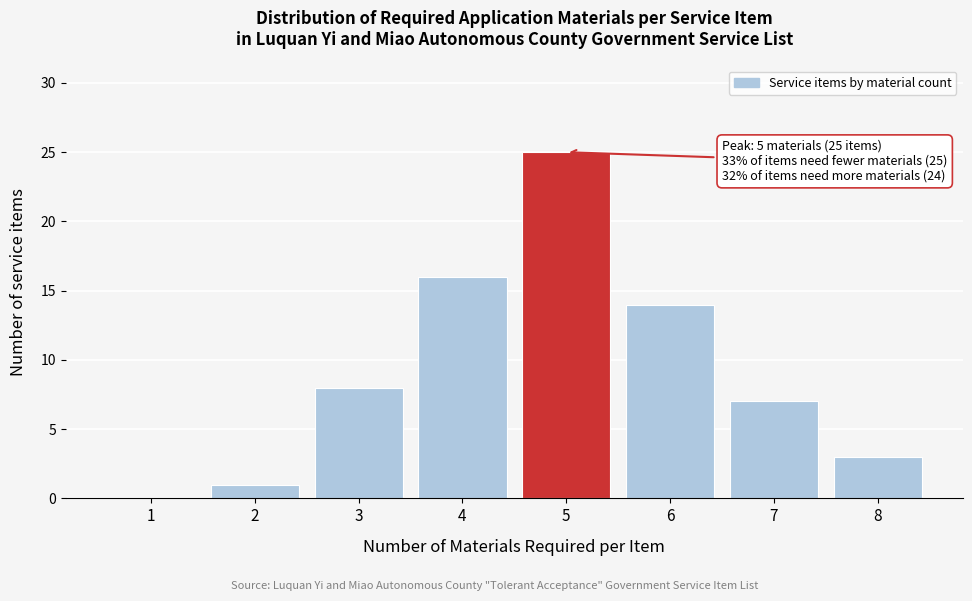

Reading left to right, list all the values displayed in this chart.

1=0	2=1	3=8	4=16	5=25	6=14	7=7	8=3